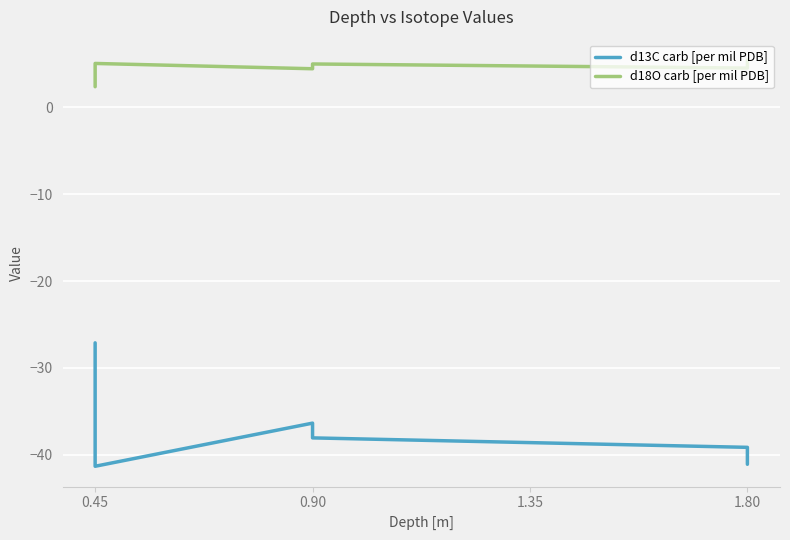

What is the difference between the second highest and second lowest values in the d13C carb [per mil PDB] series?

4.7